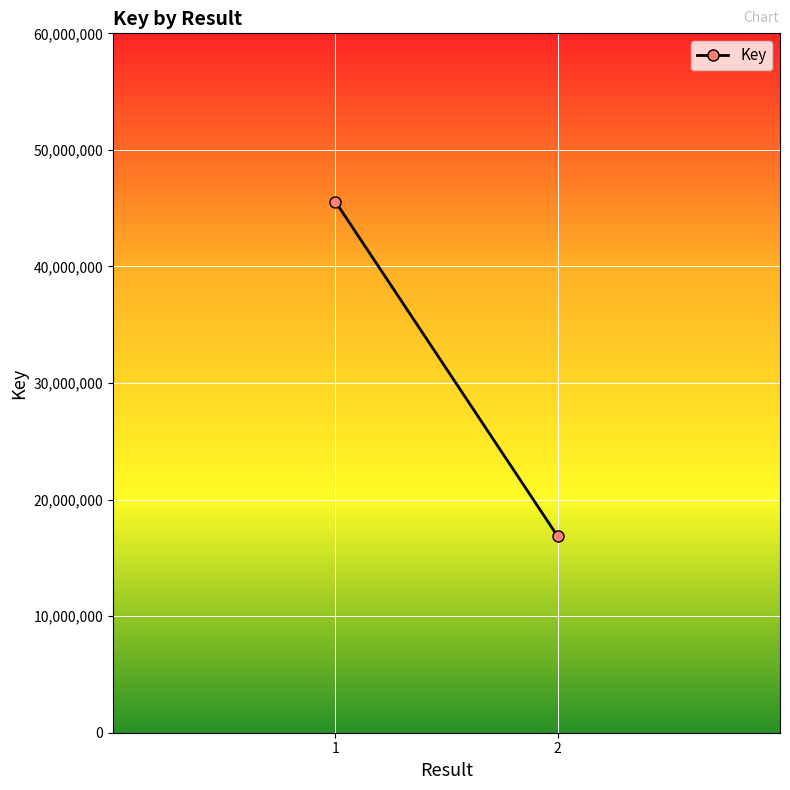

Which has a higher value, 1 or 2?

1